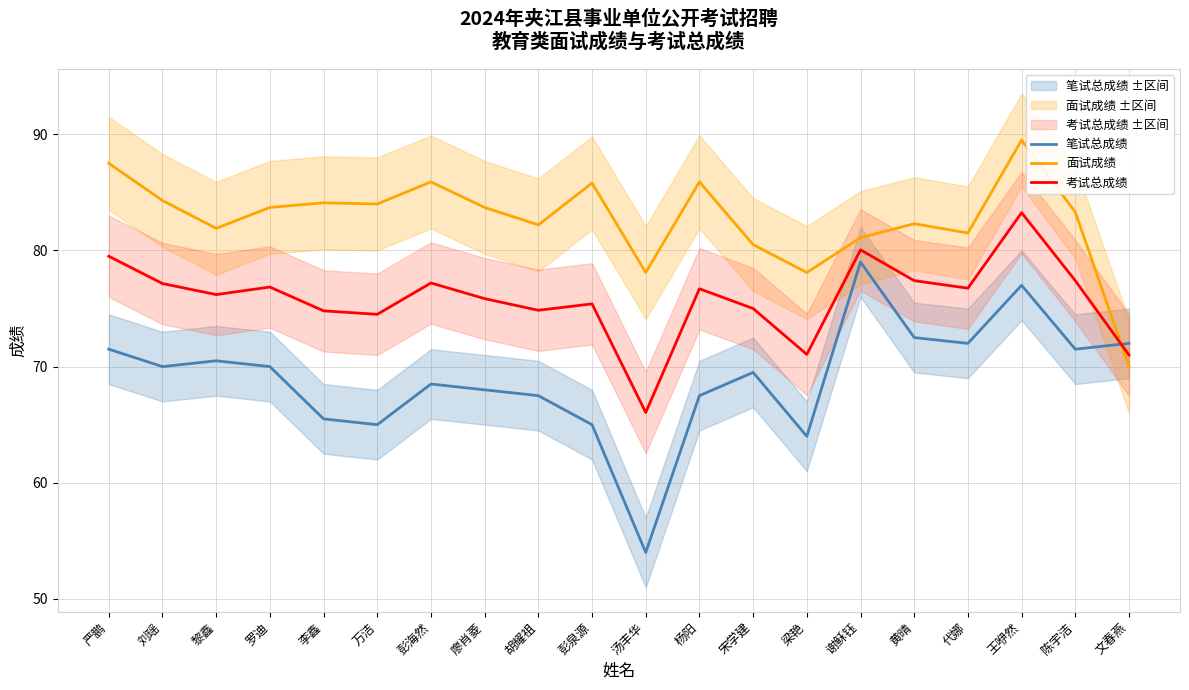

Which label corresponds to the largest value in the chart?

王咿然